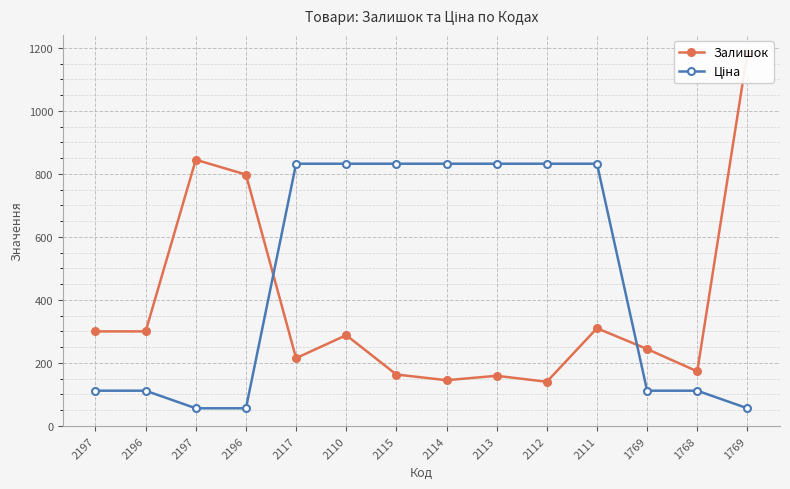

What is the difference between the Залишок values at 2114 and 2111?

165.0